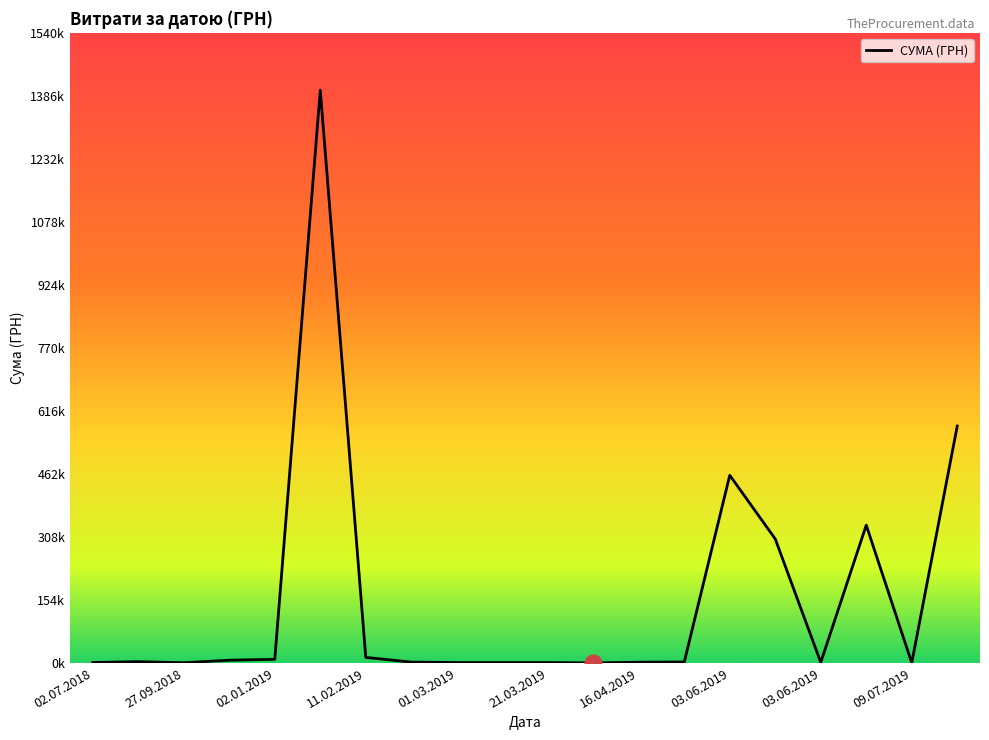

Reading right to left, transcribe all the data shown in this chart.

579339.7	463.7	336999.6	1500.0	303278.6	458968.5	2450.0	1980.0	210.8	1088.0	1071.0	1168.8	2193.5	13660.4	1400609.4	8967.0	6863.2	660.0	3330.0	1284.0